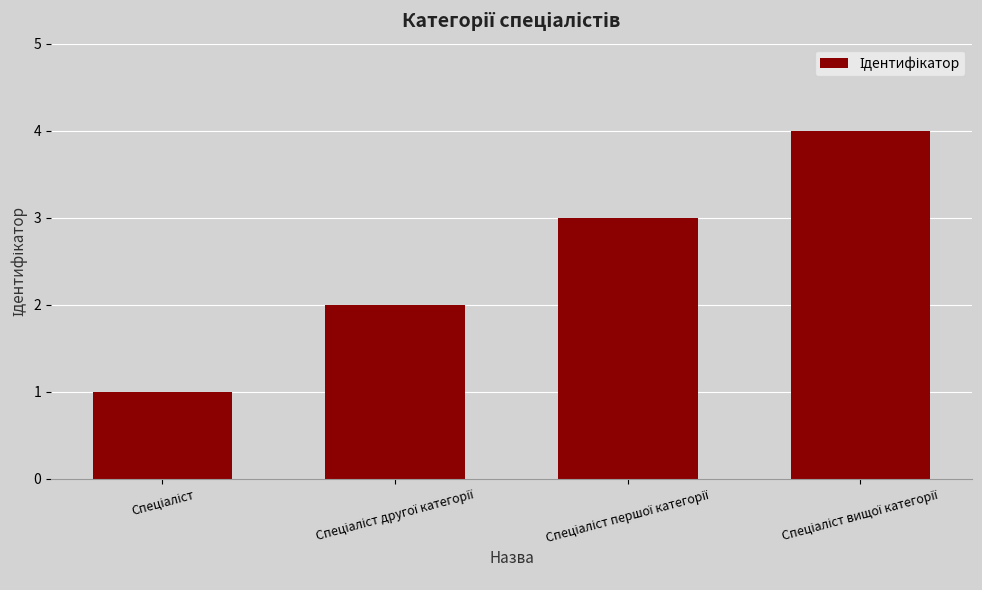

What is the sum of all values?

10